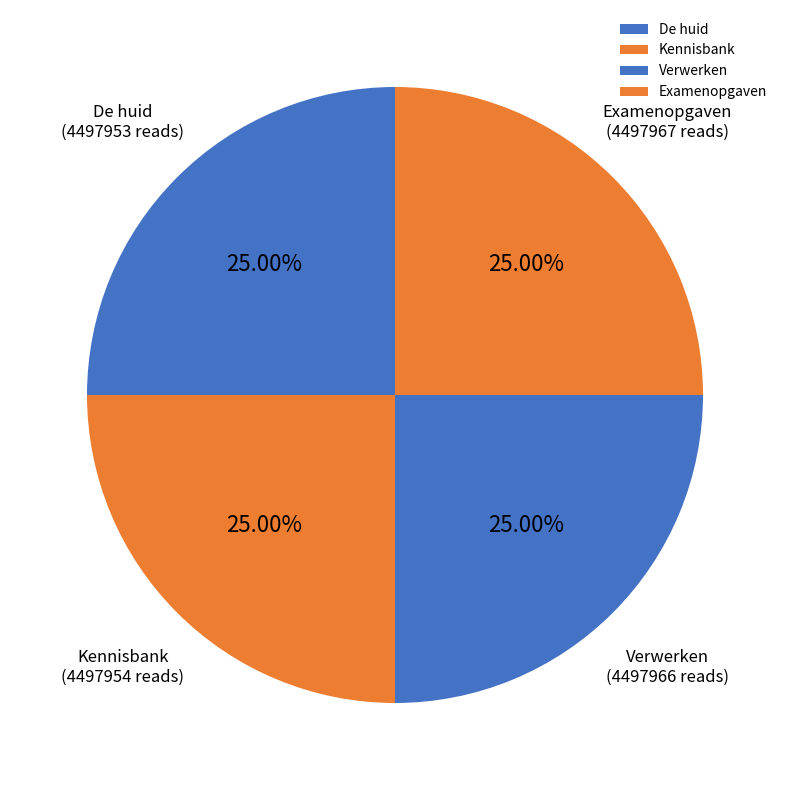

Is Examenopgaven the majority of the pie?

No